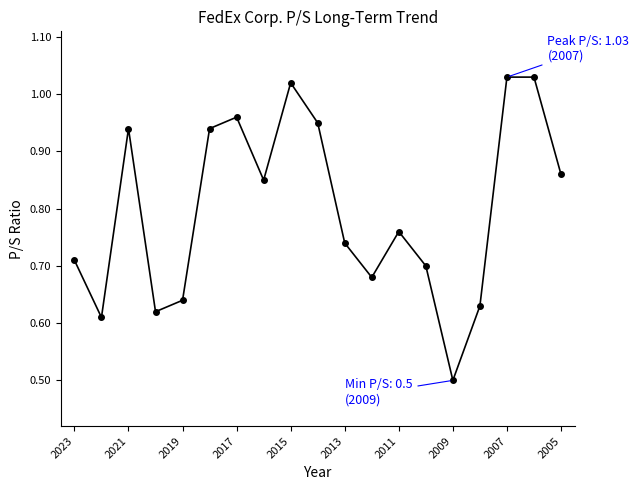

What is the difference between the second highest and minimum values?

0.5